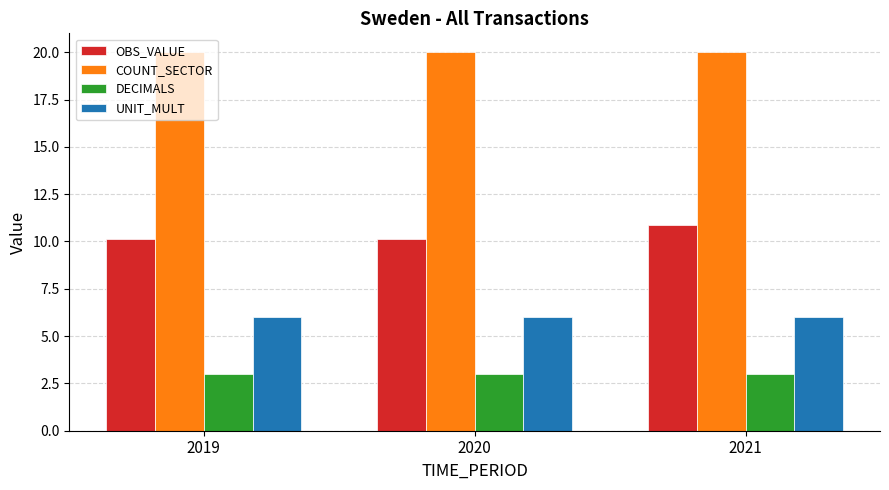

True or false: DECIMALS has a value of 4.4 at 2019.

False